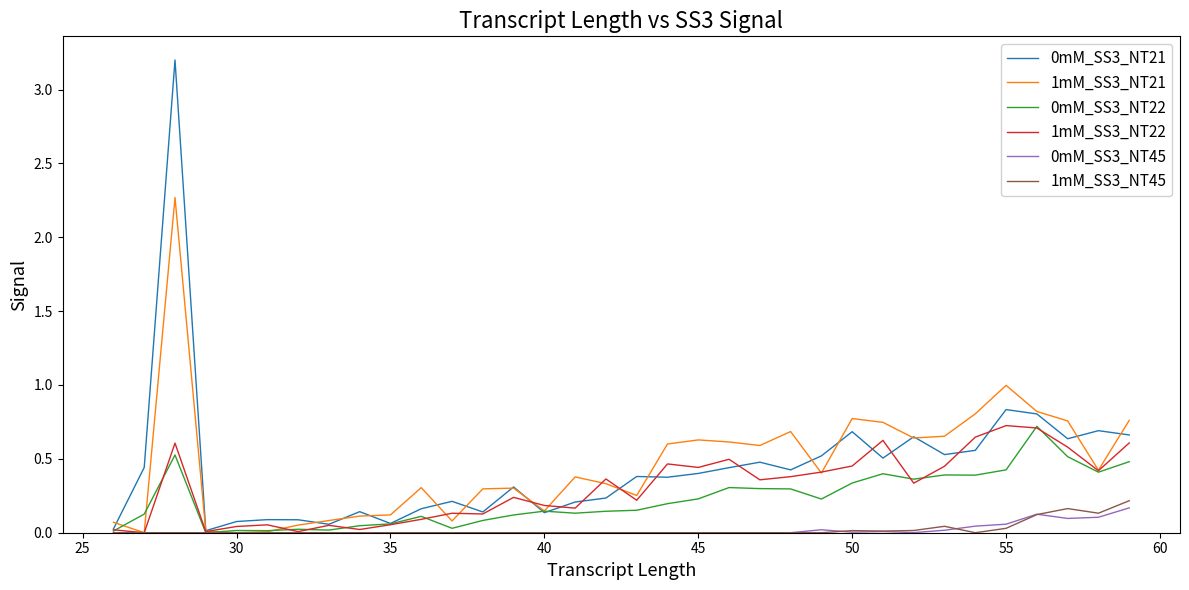

True or false: 0mM_SS3_NT22 and 0mM_SS3_NT45 intersect in this chart.

False